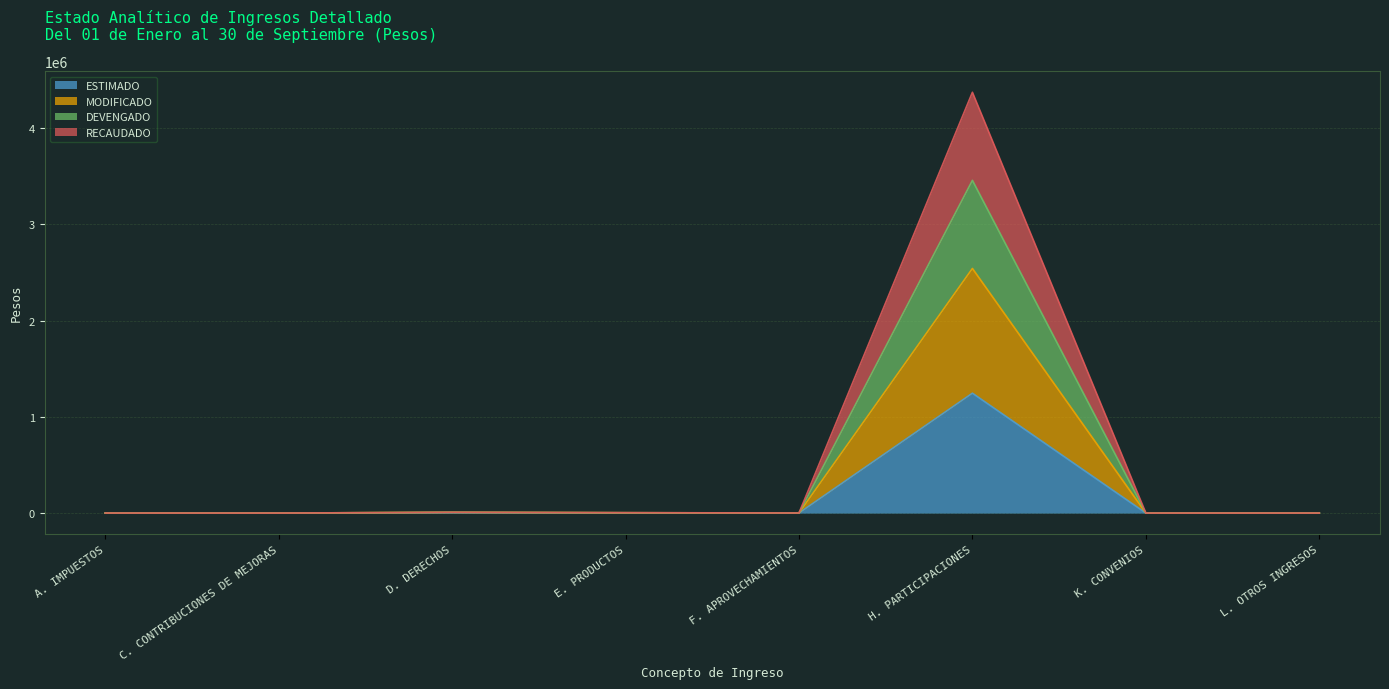

Rank the categories by MODIFICADO value from lowest to highest.

C. CONTRIBUCIONES DE MEJORAS, K. CONVENIOS, L. OTROS INGRESOS, A. IMPUESTOS, F. APROVECHAMIENTOS, E. PRODUCTOS, D. DERECHOS, H. PARTICIPACIONES